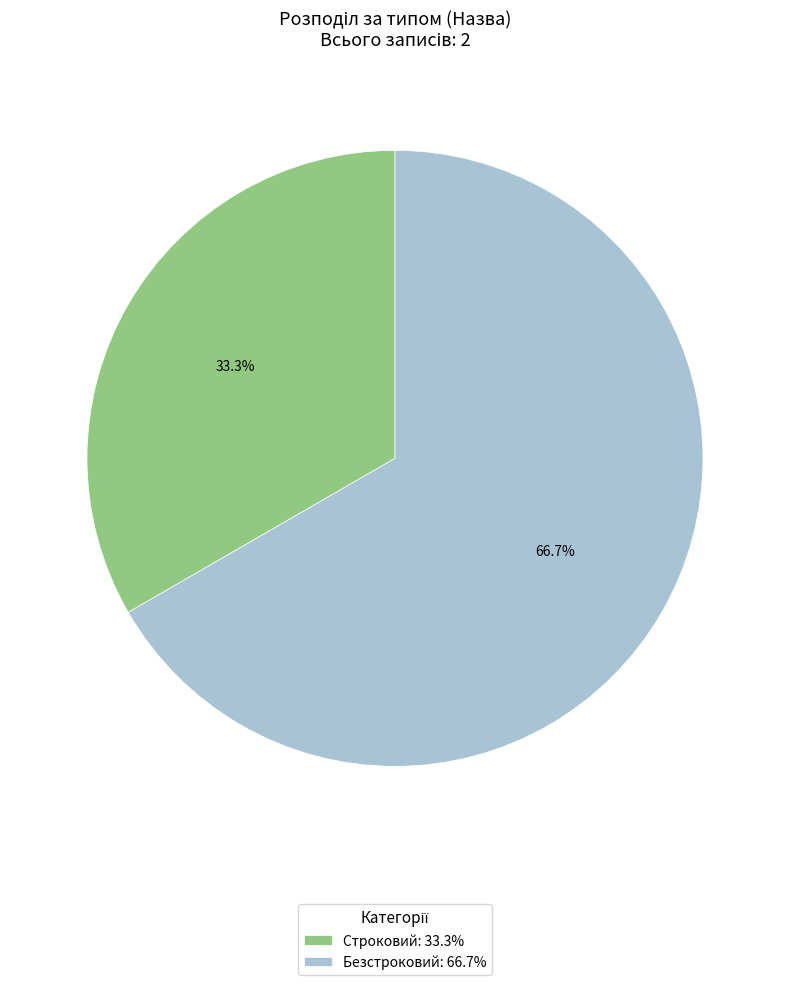

How many segments does this pie chart have?

2